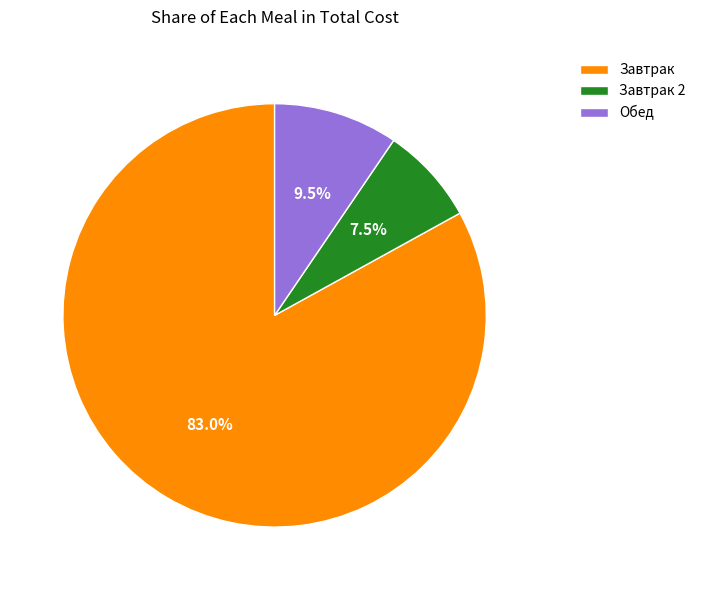

Which slice is the smallest?

Завтрак 2